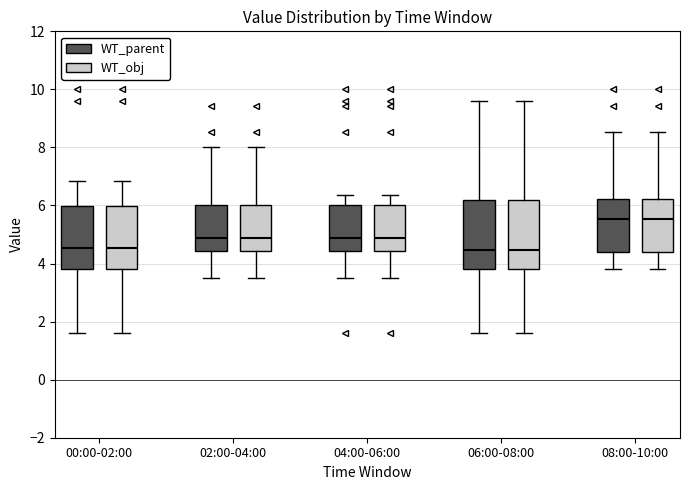

Reading left to right, read every box against the y-axis: the position of its median line, the range the box covers, and the ends of its whiskers. The values are not printed on the chart, so give them approximately, as read against the axis.

00:00-02:00 (WT_parent): median 4.6, box 3.8 to 6.0, whiskers 1.6 to 6.8
00:00-02:00 (WT_obj): median 4.6, box 3.8 to 6.0, whiskers 1.6 to 6.8
02:00-04:00 (WT_parent): median 4.8, box 4.4 to 6.0, whiskers 3.6 to 8.0
02:00-04:00 (WT_obj): median 4.8, box 4.4 to 6.0, whiskers 3.6 to 8.0
04:00-06:00 (WT_parent): median 4.8, box 4.4 to 6.0, whiskers 3.6 to 6.4
04:00-06:00 (WT_obj): median 4.8, box 4.4 to 6.0, whiskers 3.6 to 6.4
06:00-08:00 (WT_parent): median 4.4, box 3.8 to 6.2, whiskers 1.6 to 9.6
06:00-08:00 (WT_obj): median 4.4, box 3.8 to 6.2, whiskers 1.6 to 9.6
08:00-10:00 (WT_parent): median 5.6, box 4.4 to 6.2, whiskers 3.8 to 8.6
08:00-10:00 (WT_obj): median 5.6, box 4.4 to 6.2, whiskers 3.8 to 8.6